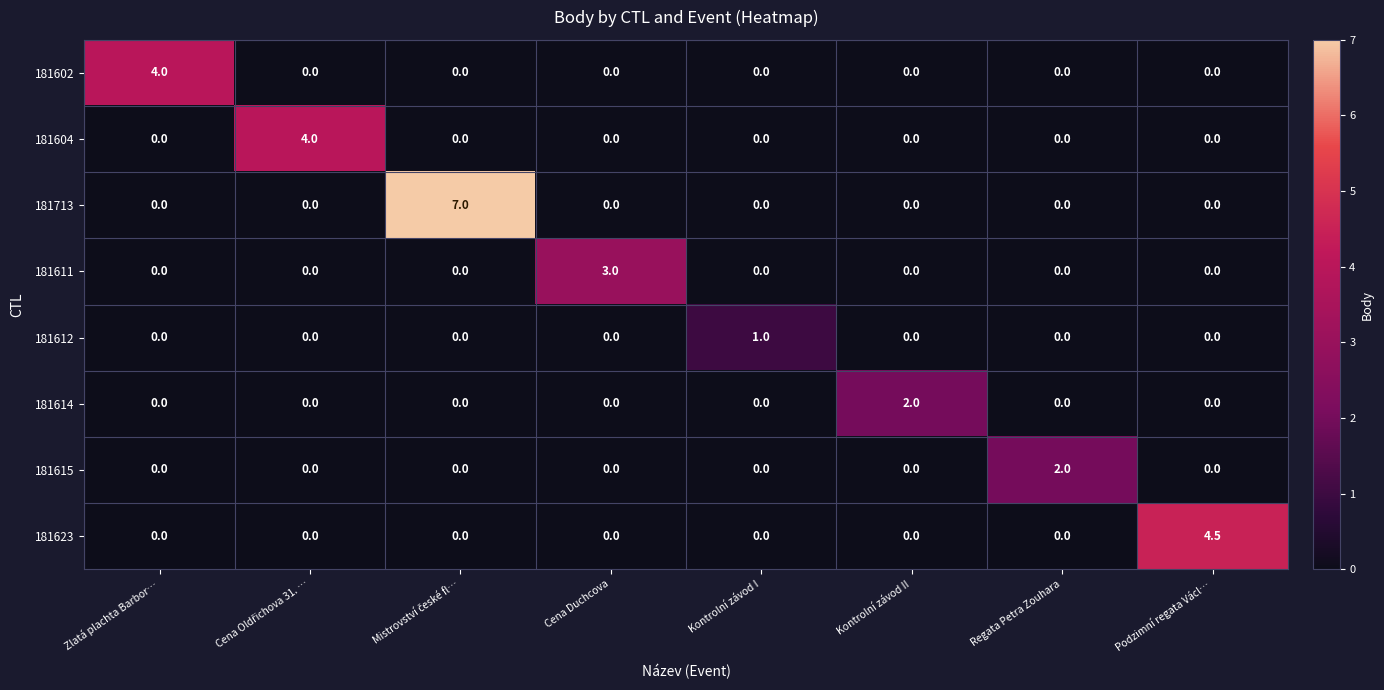

The 181713 series shows 0.0 at Kontrolní závod II. True or false?

True